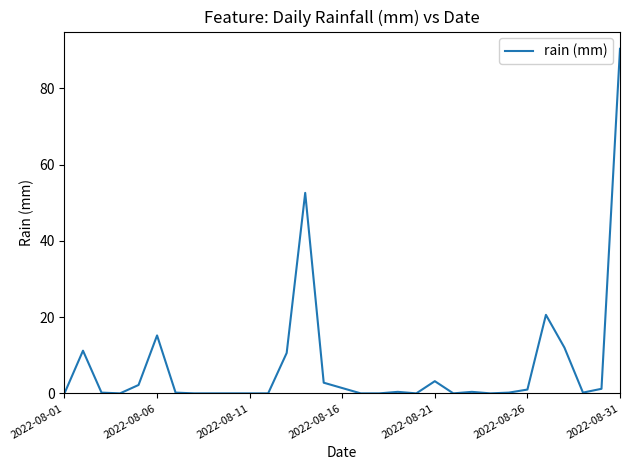

What is the greatest value displayed?

90.4